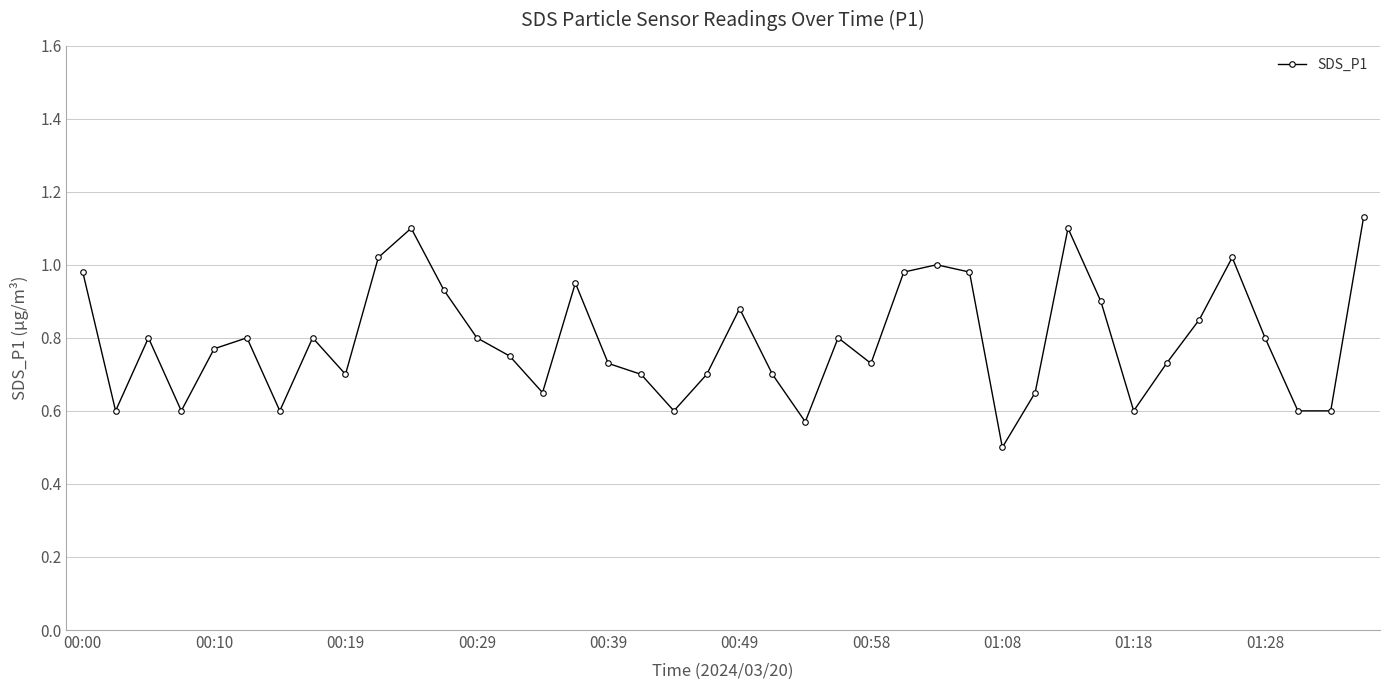

True or false: the data has more than 0 interior local peaks.

True